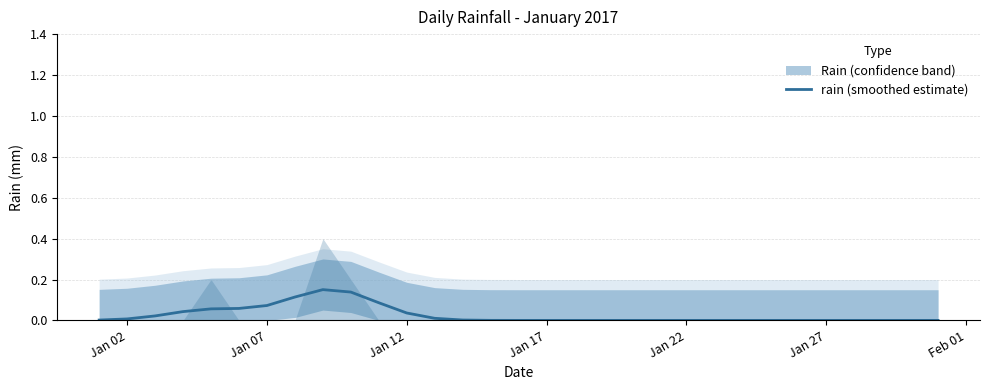

At which category does the chart reach its minimum across all series?

Jan 17